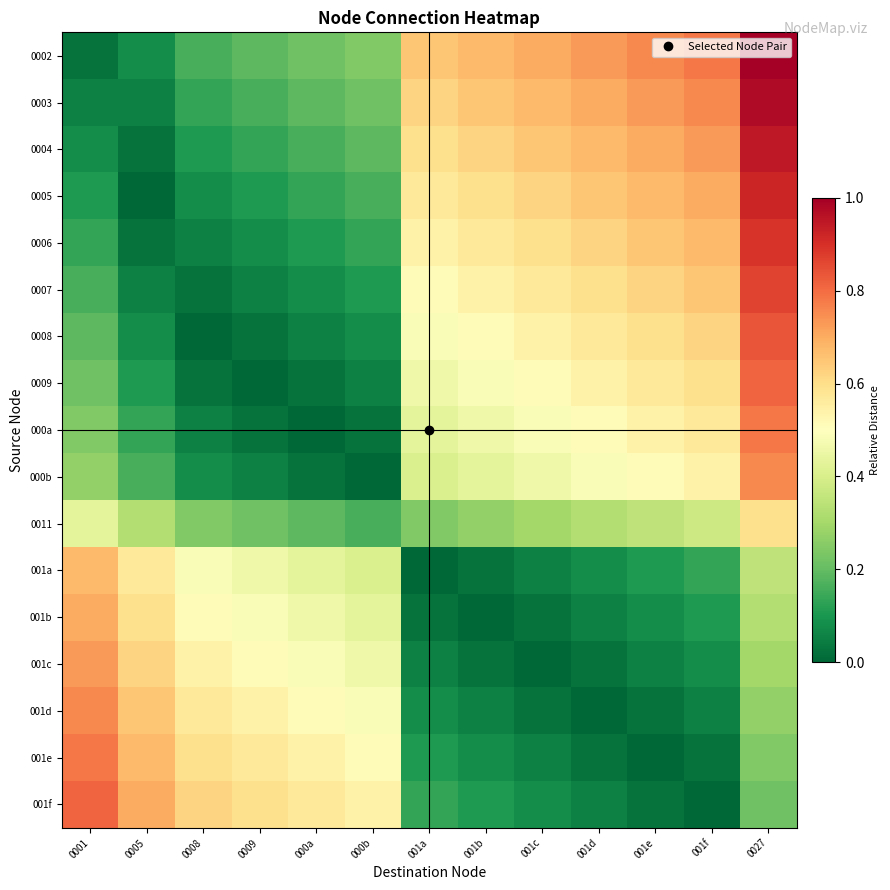

Reading right to left, transcribe all the data shown in this chart.

0002: 0027=1.0	001f=0.8	001e=0.8	001d=0.7	001c=0.7	001b=0.7	001a=0.6	000b=0.2	000a=0.2	0009=0.2	0008=0.2	0005=0.1	0001=0.0
0003: 0027=1.0	001f=0.8	001e=0.7	001d=0.7	001c=0.7	001b=0.6	001a=0.6	000b=0.2	000a=0.2	0009=0.2	0008=0.1	0005=0.1	0001=0.1
0004: 0027=0.9	001f=0.7	001e=0.7	001d=0.7	001c=0.6	001b=0.6	001a=0.6	000b=0.2	000a=0.2	0009=0.1	0008=0.1	0005=0.0	0001=0.1
0005: 0027=0.9	001f=0.7	001e=0.7	001d=0.6	001c=0.6	001b=0.6	001a=0.6	000b=0.2	000a=0.1	0009=0.1	0008=0.1	0005=0.0	0001=0.1
0006: 0027=0.9	001f=0.7	001e=0.6	001d=0.6	001c=0.6	001b=0.6	001a=0.5	000b=0.1	000a=0.1	0009=0.1	0008=0.1	0005=0.0	0001=0.1
0007: 0027=0.9	001f=0.6	001e=0.6	001d=0.6	001c=0.6	001b=0.5	001a=0.5	000b=0.1	000a=0.1	0009=0.1	0008=0.0	0005=0.1	0001=0.2
0008: 0027=0.8	001f=0.6	001e=0.6	001d=0.6	001c=0.5	001b=0.5	001a=0.5	000b=0.1	000a=0.1	0009=0.0	0008=0.0	0005=0.1	0001=0.2
0009: 0027=0.8	001f=0.6	001e=0.6	001d=0.5	001c=0.5	001b=0.5	001a=0.5	000b=0.1	000a=0.0	0009=0.0	0008=0.0	0005=0.1	0001=0.2
000a: 0027=0.8	001f=0.6	001e=0.5	001d=0.5	001c=0.5	001b=0.5	001a=0.4	000b=0.0	000a=0.0	0009=0.0	0008=0.1	0005=0.1	0001=0.2
000b: 0027=0.8	001f=0.5	001e=0.5	001d=0.5	001c=0.5	001b=0.4	001a=0.4	000b=0.0	000a=0.0	0009=0.1	0008=0.1	0005=0.2	0001=0.3
0011: 0027=0.6	001f=0.4	001e=0.4	001d=0.3	001c=0.3	001b=0.3	001a=0.2	000b=0.2	000a=0.2	0009=0.2	0008=0.2	0005=0.3	0001=0.4
001a: 0027=0.4	001f=0.1	001e=0.1	001d=0.1	001c=0.1	001b=0.0	001a=0.0	000b=0.4	000a=0.4	0009=0.5	0008=0.5	0005=0.6	0001=0.7
001b: 0027=0.3	001f=0.1	001e=0.1	001d=0.1	001c=0.0	001b=0.0	001a=0.0	000b=0.4	000a=0.5	0009=0.5	0008=0.5	0005=0.6	0001=0.7
001c: 0027=0.3	001f=0.1	001e=0.1	001d=0.0	001c=0.0	001b=0.0	001a=0.1	000b=0.5	000a=0.5	0009=0.5	0008=0.5	0005=0.6	0001=0.7
001d: 0027=0.3	001f=0.1	001e=0.0	001d=0.0	001c=0.0	001b=0.1	001a=0.1	000b=0.5	000a=0.5	0009=0.5	0008=0.6	0005=0.6	0001=0.8
001e: 0027=0.2	001f=0.0	001e=0.0	001d=0.0	001c=0.1	001b=0.1	001a=0.1	000b=0.5	000a=0.5	0009=0.6	0008=0.6	0005=0.7	0001=0.8
001f: 0027=0.2	001f=0.0	001e=0.0	001d=0.1	001c=0.1	001b=0.1	001a=0.1	000b=0.5	000a=0.6	0009=0.6	0008=0.6	0005=0.7	0001=0.8